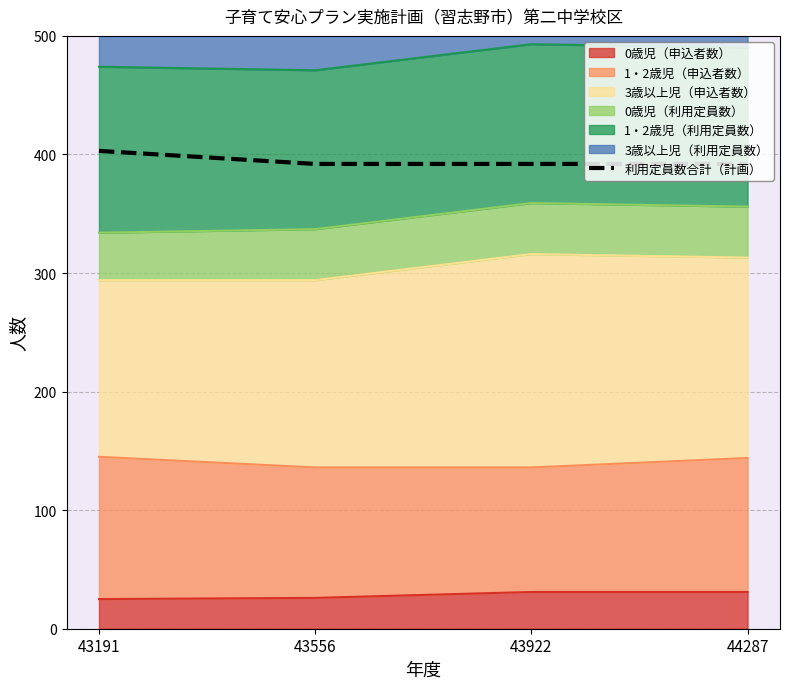

Read the value at 43191, to the nearest 5.

405